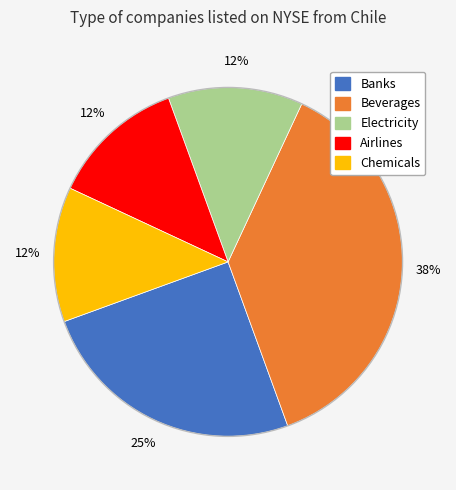

The Airlines slice represents 12% of the pie. True or false?

True